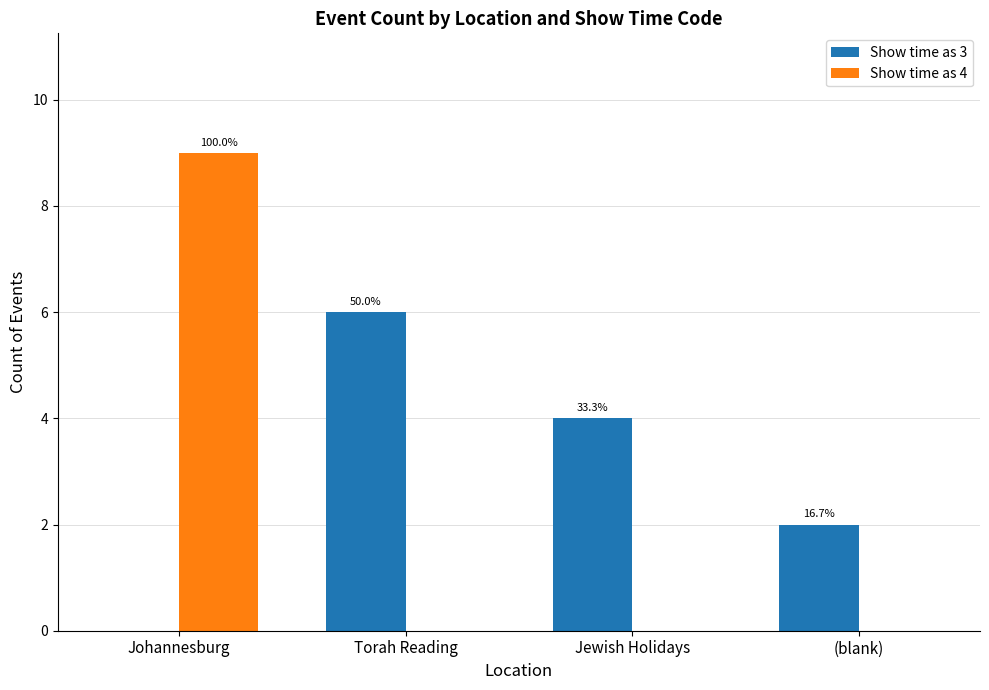

What is the value of the Show time as 3 bar at the 2nd from the left?

6